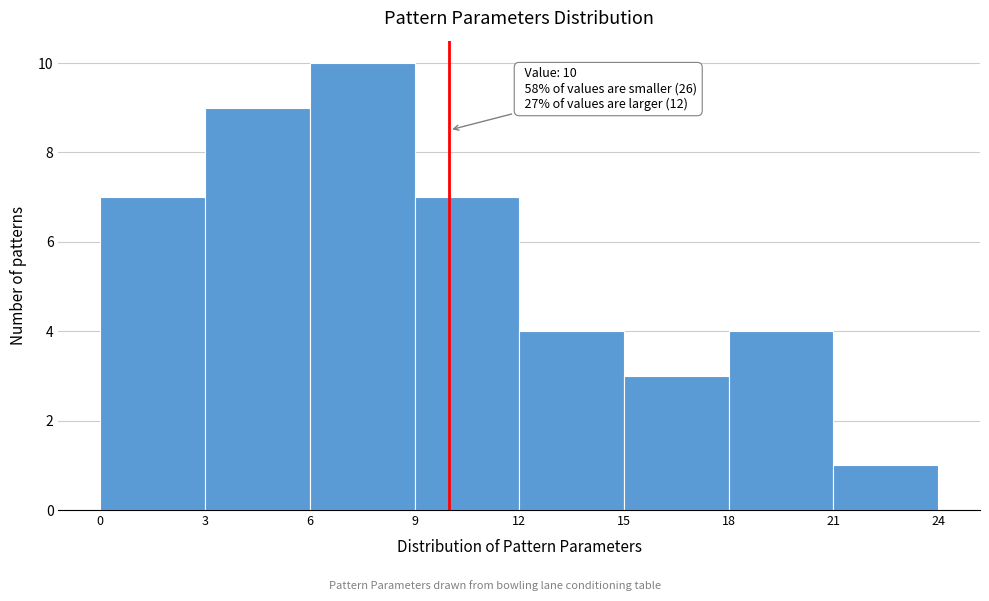

Which range on the x-axis has the tallest bar?

6 to 9